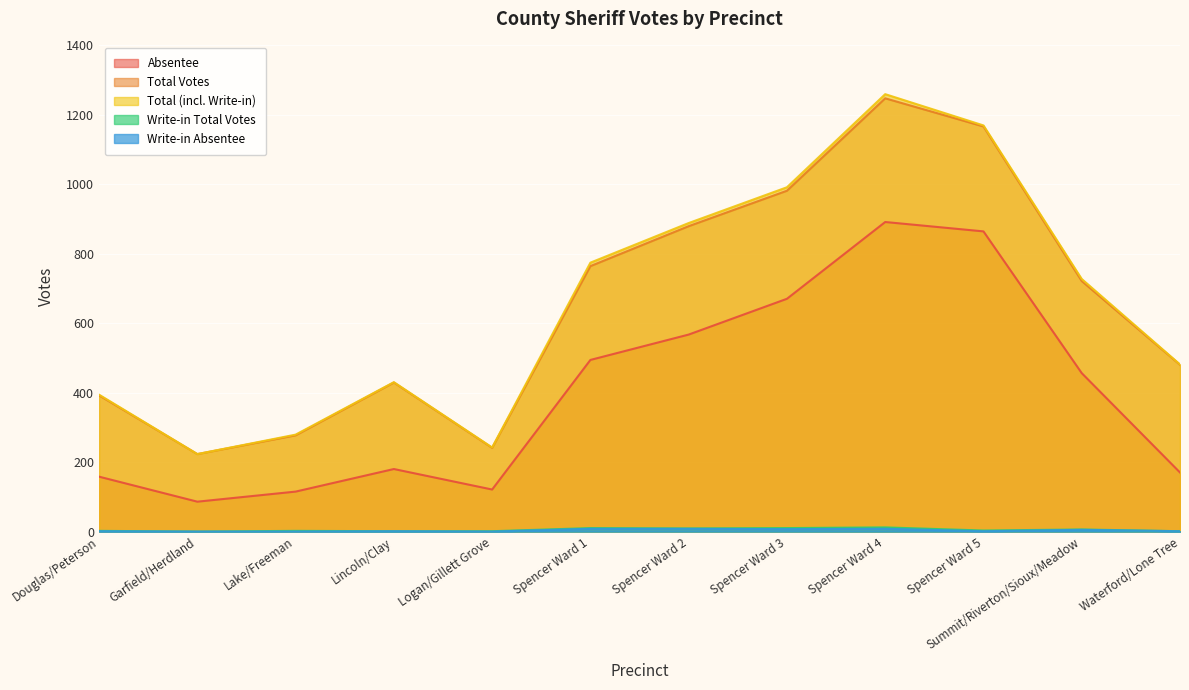

Count the number of categories in the chart.

12